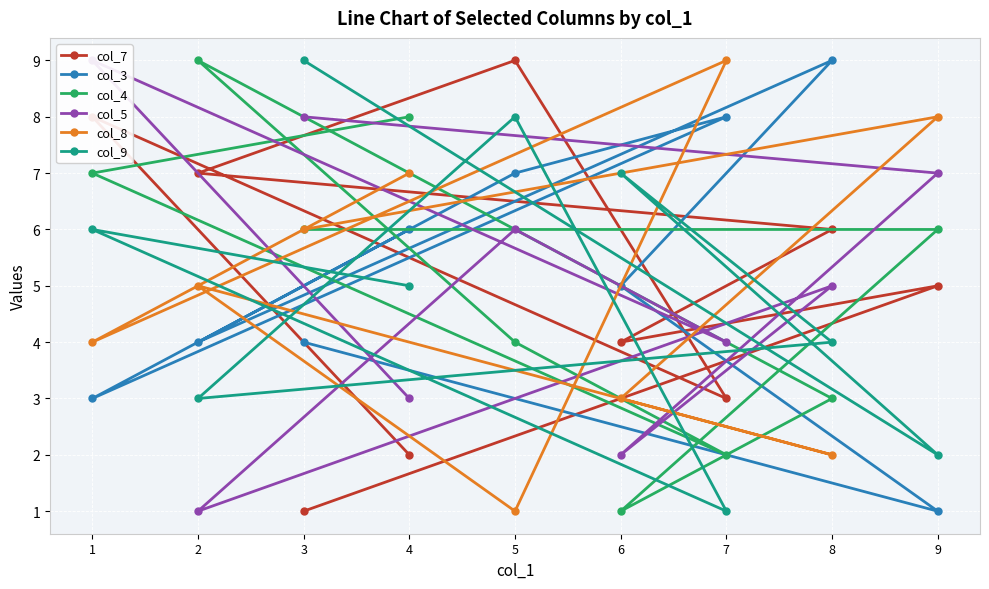

The col_3 series shows 4 at 5. True or false?

False